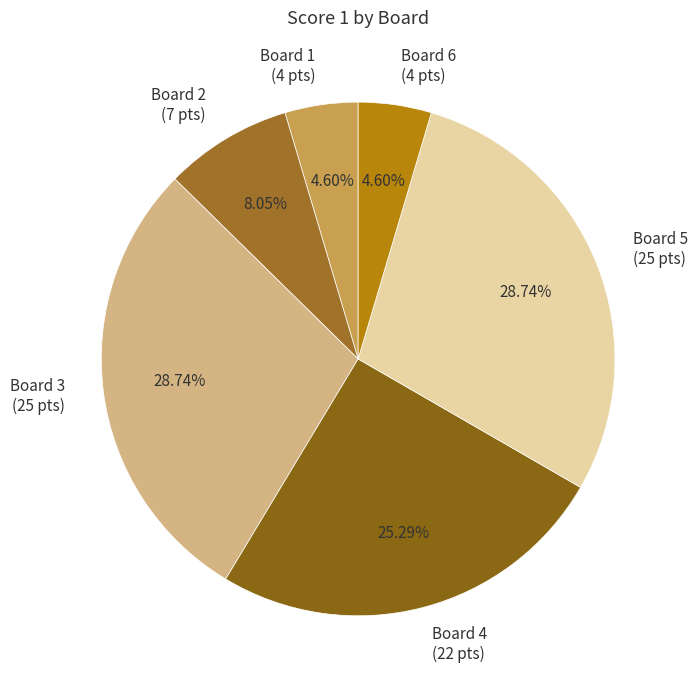

Is there any slice that represents more than half of the pie?

No